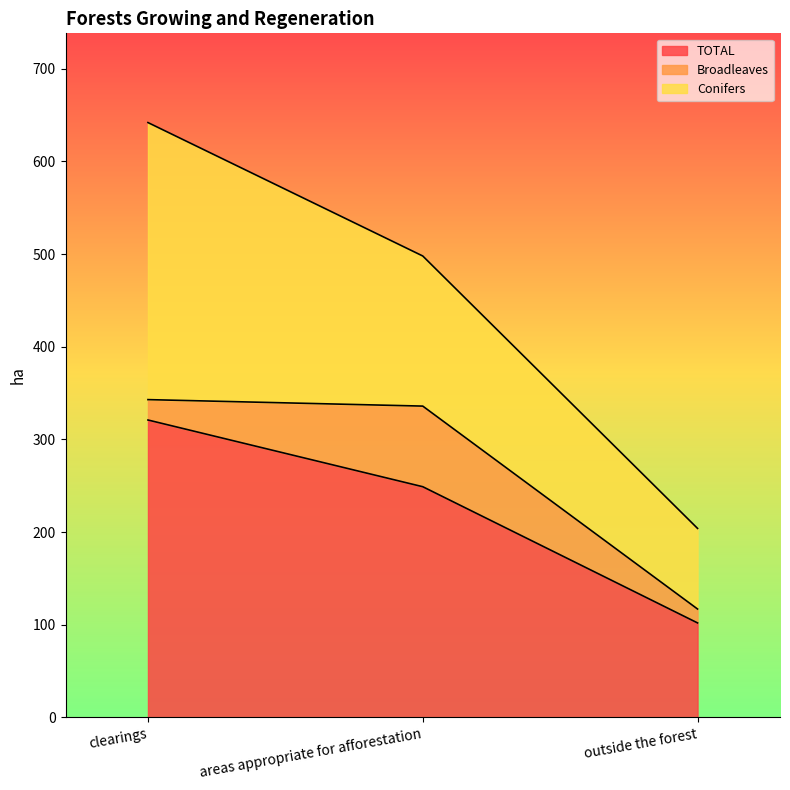

What is the lowest value of the Conifers series?

87